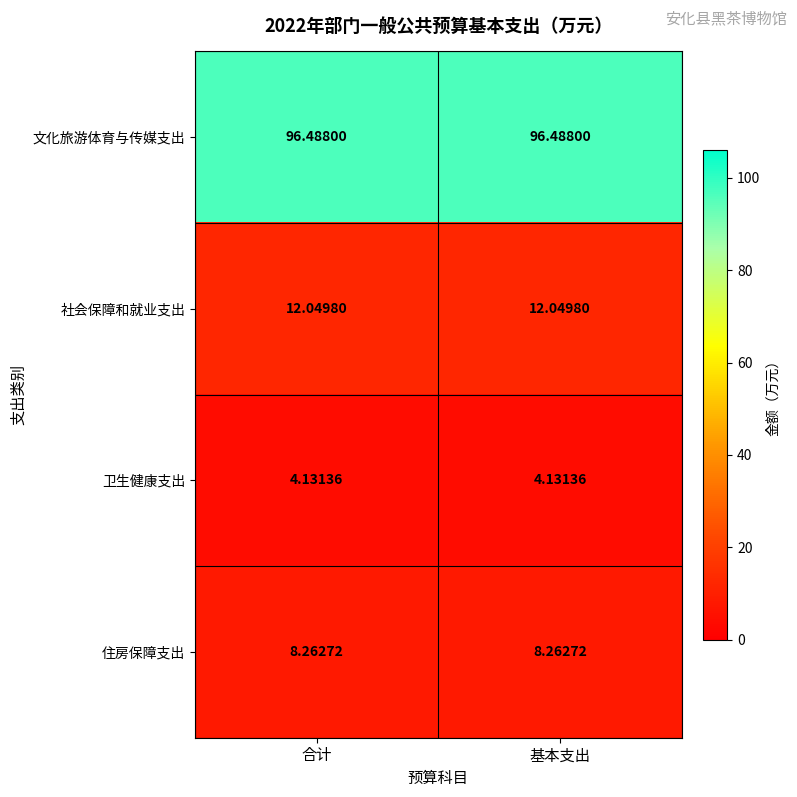

List the series in order of their peak value, highest first.

文化旅游体育与传媒支出, 社会保障和就业支出, 住房保障支出, 卫生健康支出